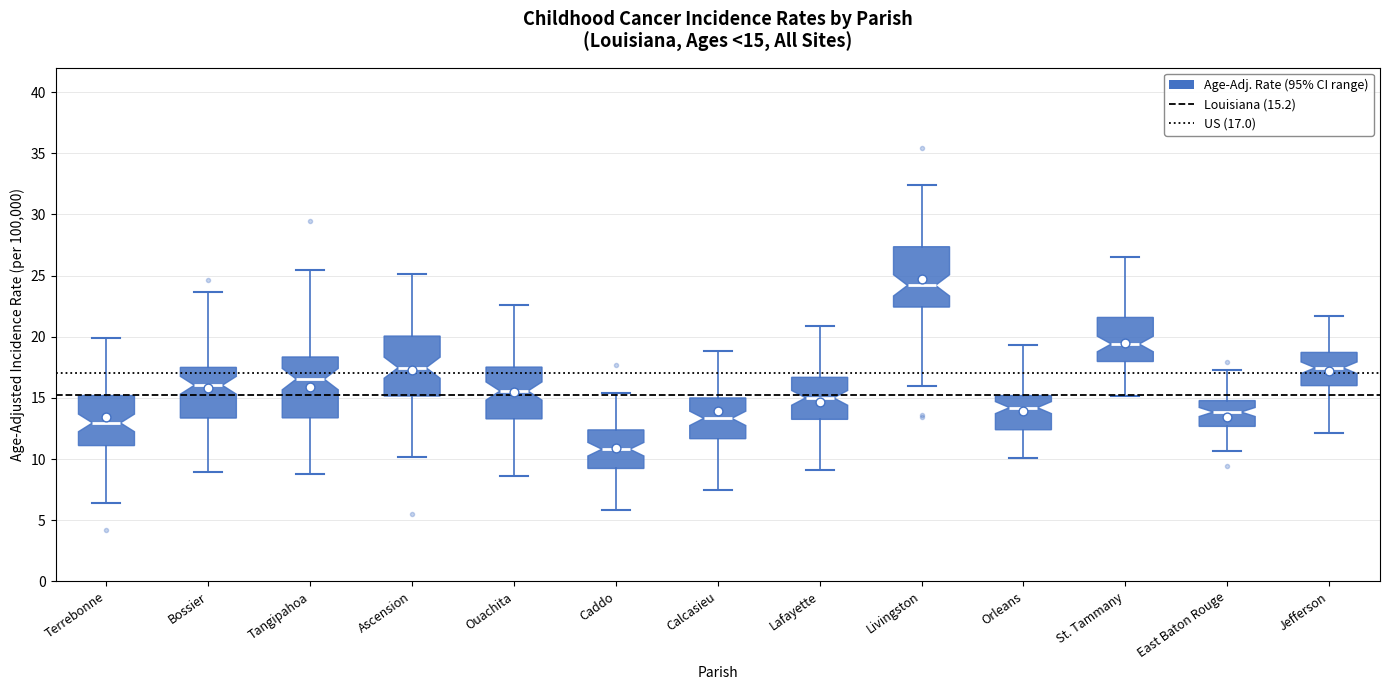

Which box's median line is the lowest?

Caddo